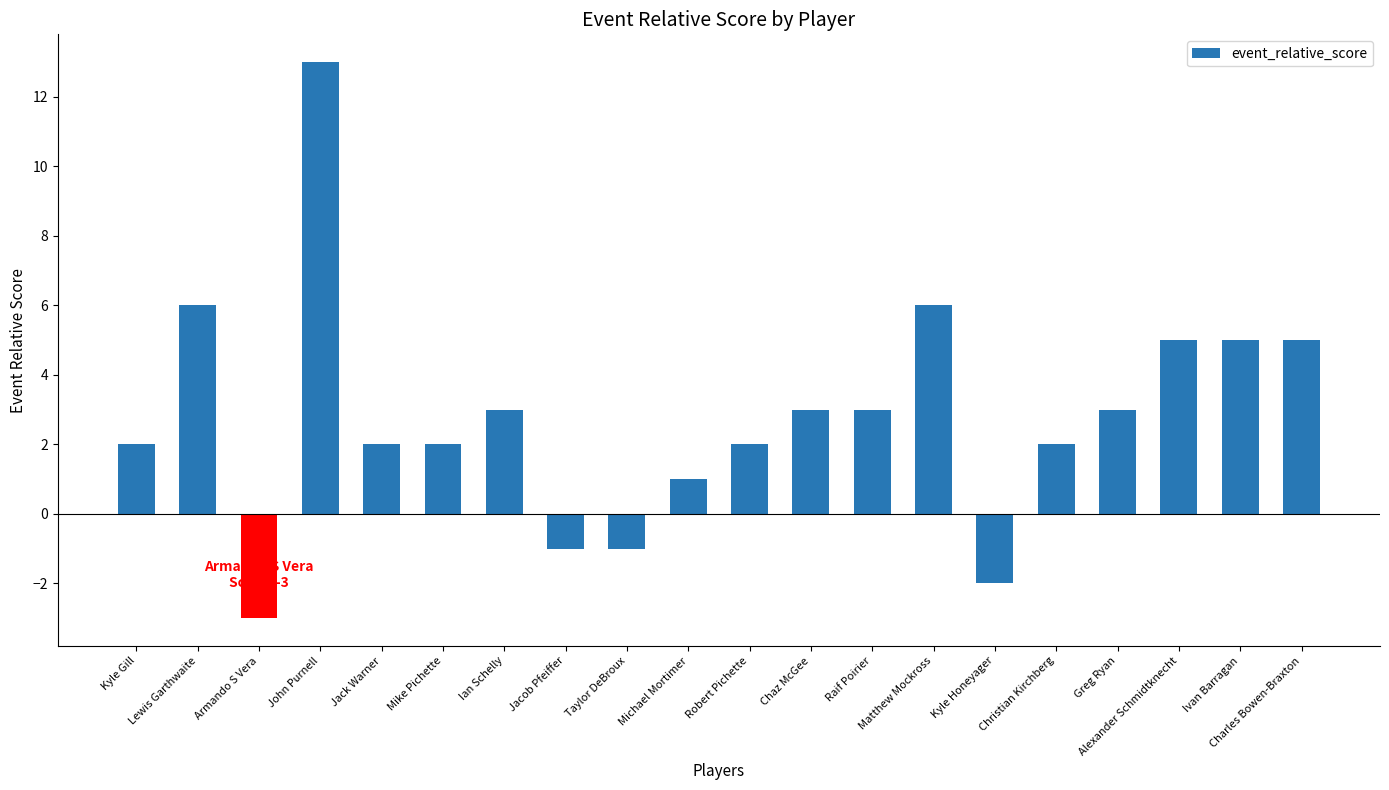

Between Taylor DeBroux and Matthew Mockross, which is larger?

Matthew Mockross